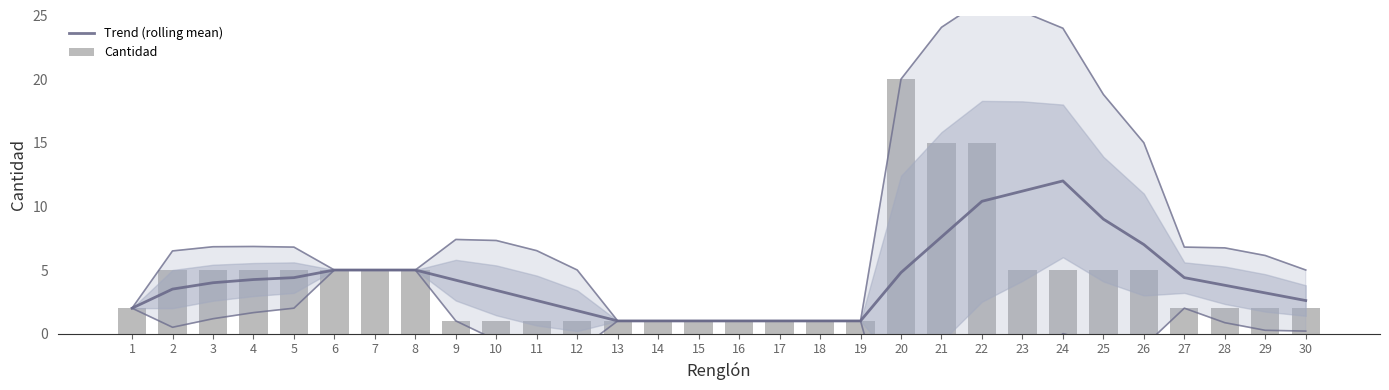

What is the difference between the Cantidad values at 19 and 25?

4.0